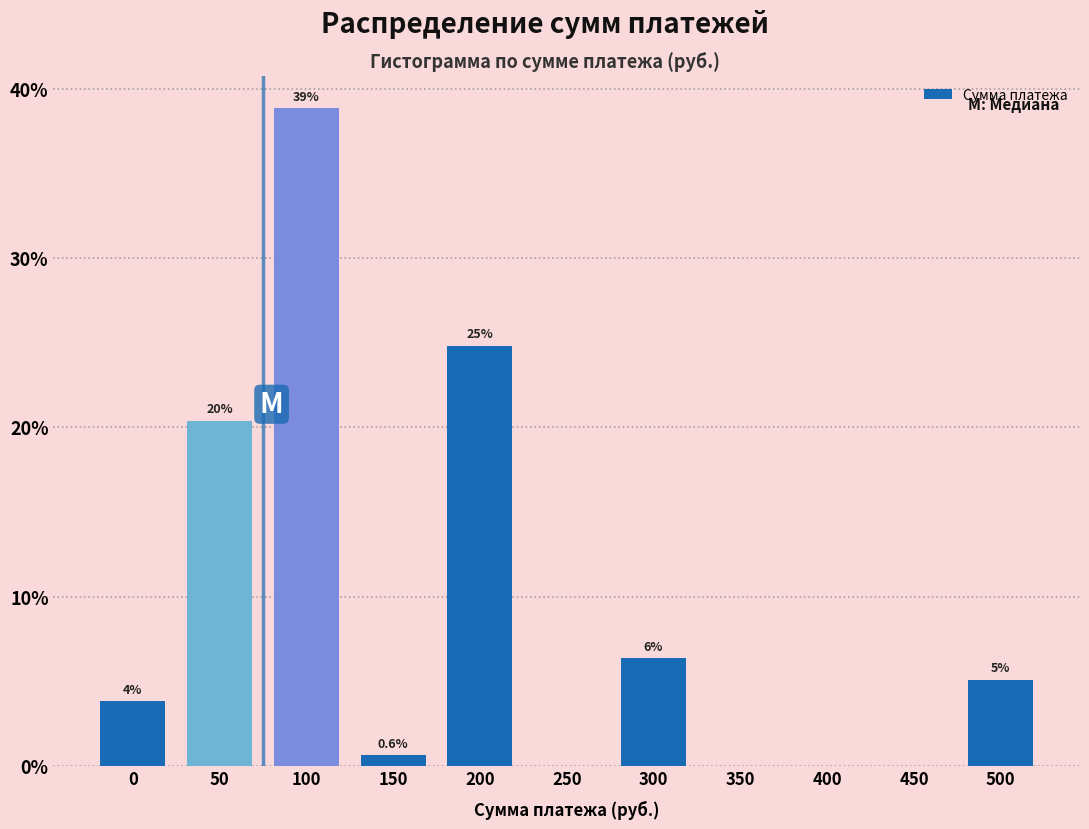

Are the bars horizontal?

No